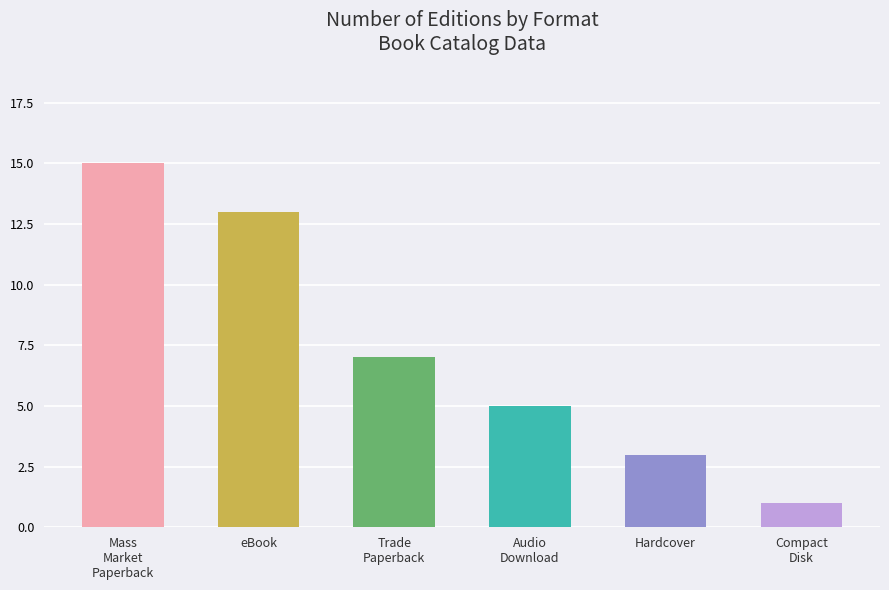

How many values are below 7?

3